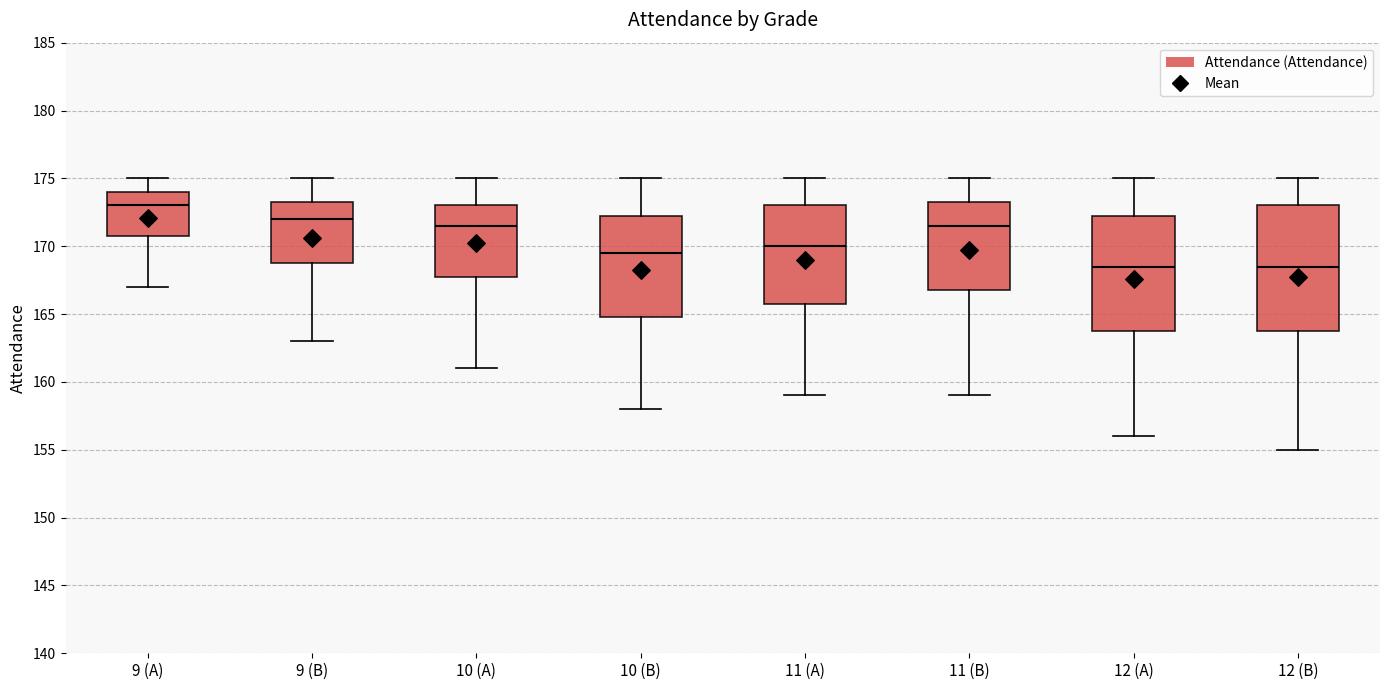

Reading left to right, transcribe this box plot: for each box, give where its median line is, the range the box spans, and where its two whiskers end, as read against the y-axis. The values are not printed on the chart, so give them approximately, as read against the axis.

9 (A): median 173.0, box 171.0 to 174.0, whiskers 167.0 to 175.0
9 (B): median 172.0, box 169.0 to 173.5, whiskers 163.0 to 175.0
10 (A): median 171.5, box 168.0 to 173.0, whiskers 161.0 to 175.0
10 (B): median 169.5, box 165.0 to 172.5, whiskers 158.0 to 175.0
11 (A): median 170.0, box 166.0 to 173.0, whiskers 159.0 to 175.0
11 (B): median 171.5, box 167.0 to 173.5, whiskers 159.0 to 175.0
12 (A): median 168.5, box 164.0 to 172.5, whiskers 156.0 to 175.0
12 (B): median 168.5, box 164.0 to 173.0, whiskers 155.0 to 175.0